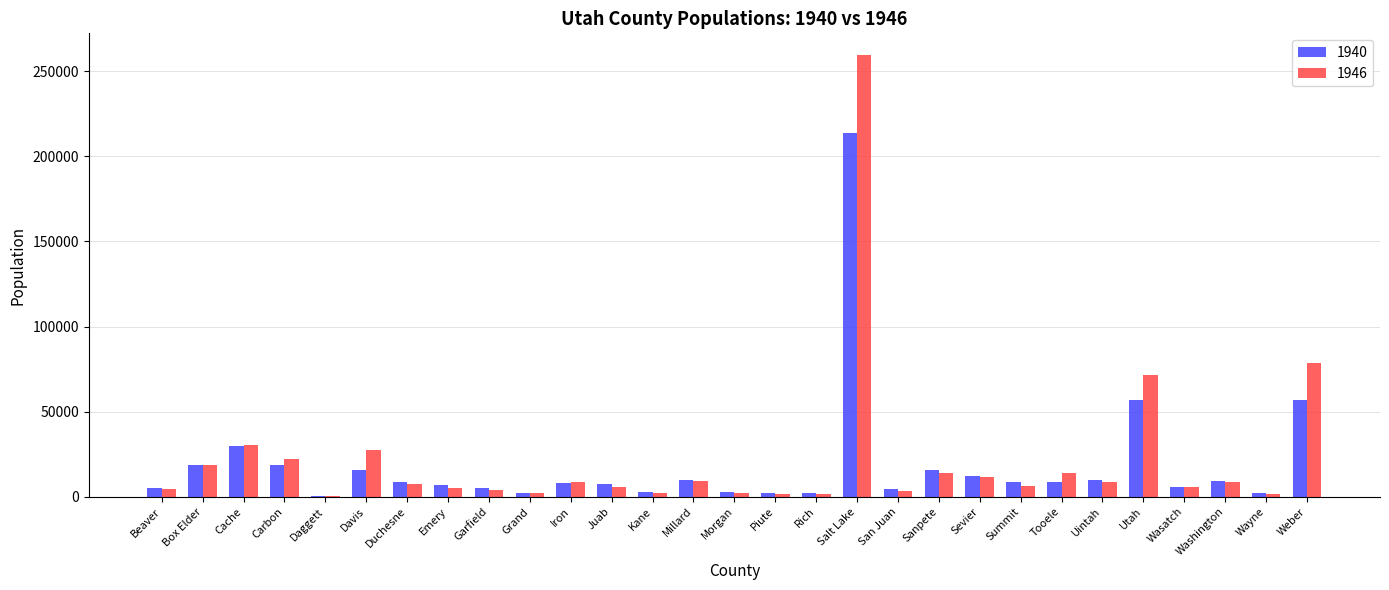

Which label corresponds to the largest value in the chart?

Salt Lake